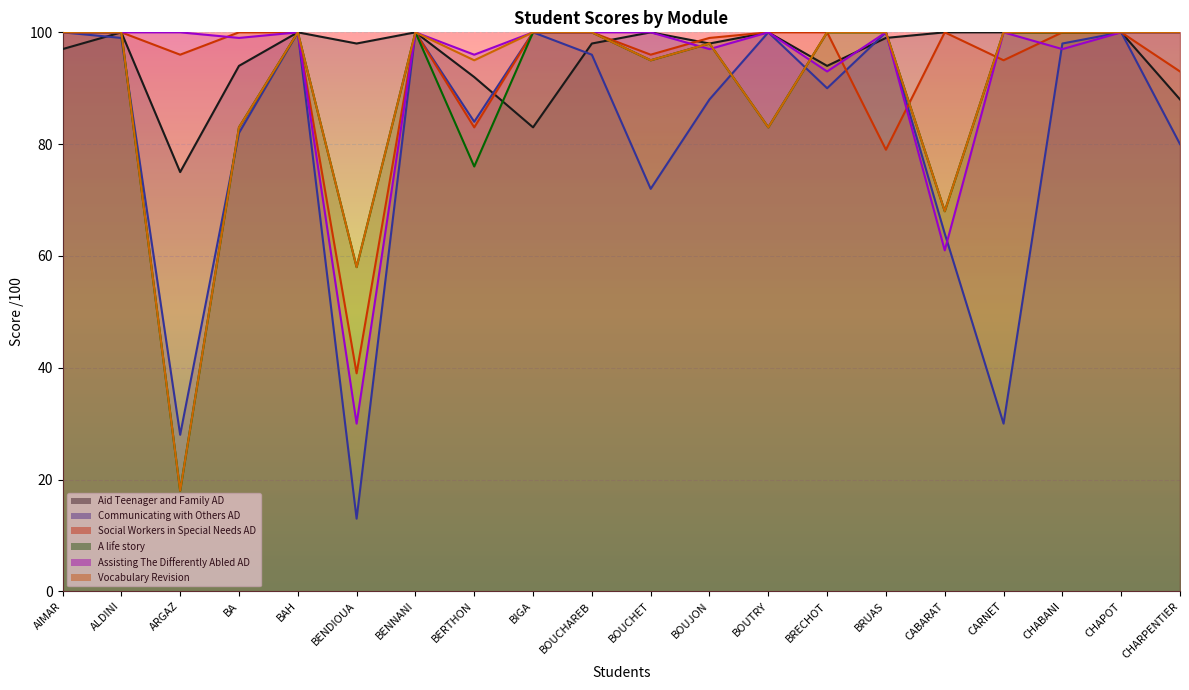

Is it true that Social Workers in Special Needs AD equals 99 at BOUJON?

True